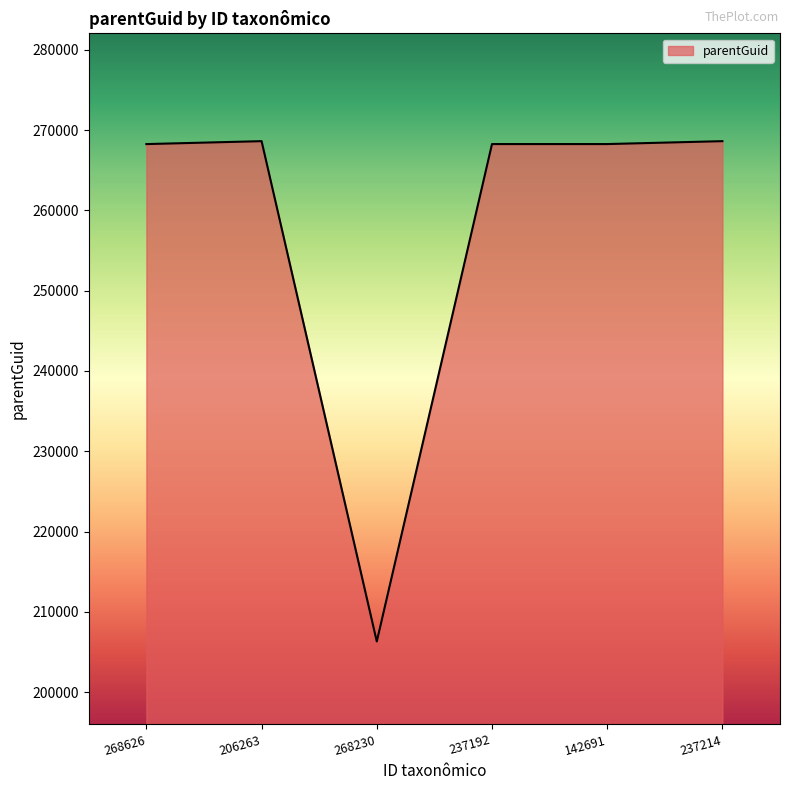

Where is the first local minimum?

268230